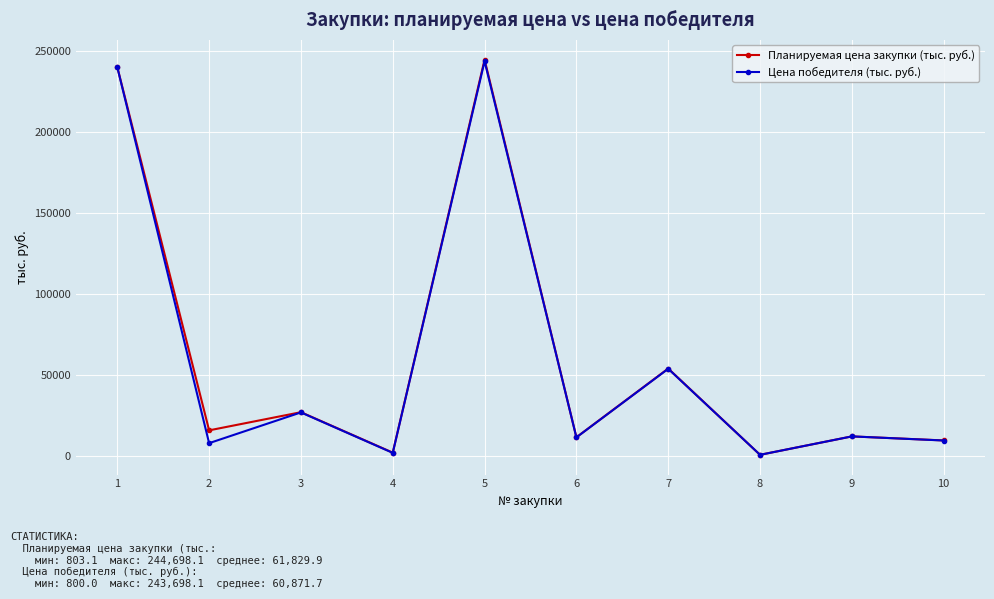

What is the spread (max minus min) of values at 3?

135.5